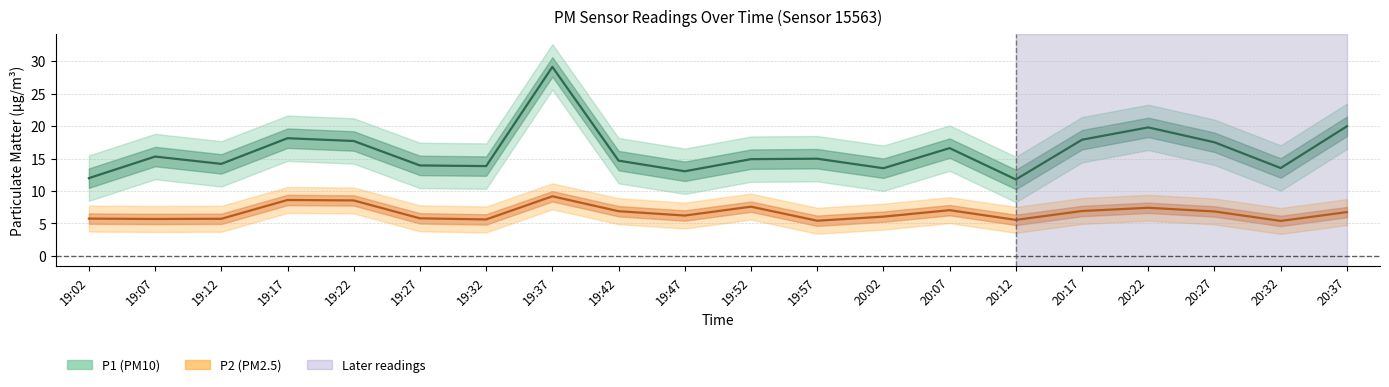

At which category does P1 reach its first local valley?

19:12